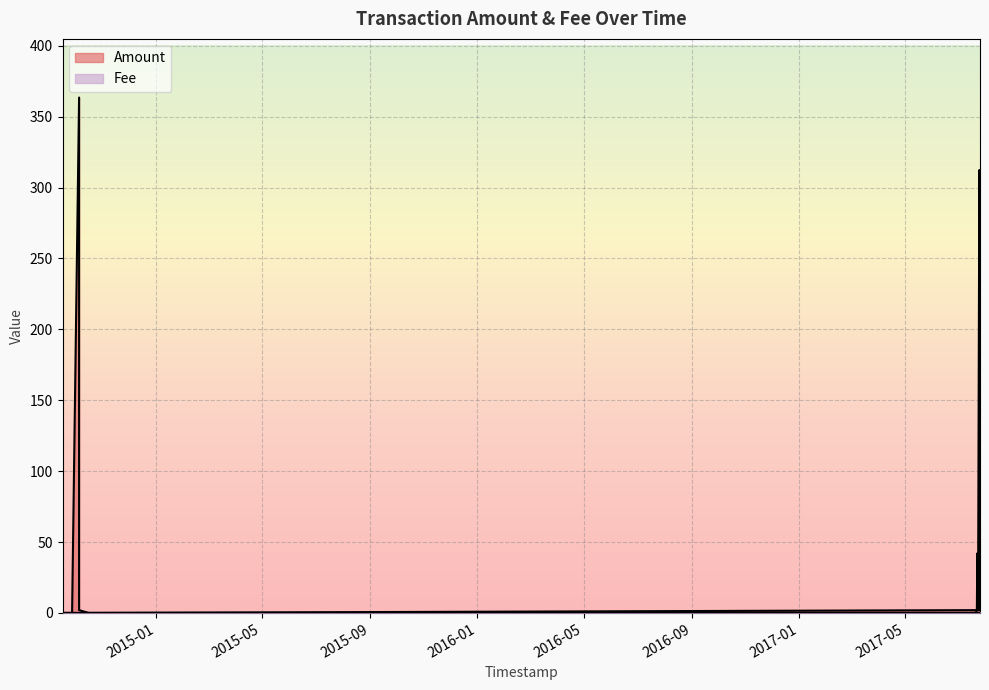

List the labels in order of value, smallest first.

2014-09-16 17:22:34, 2014-09-18 14:19:44, 2014-09-18 20:44:11, 2014-09-21 17:29:57, 2014-09-22 10:48:50, 2014-09-27 13:56:20, 2014-09-27 13:56:20, 2014-10-16 14:39:52, 2017-07-21 11:28:53, 2014-10-05 13:19:23, 2017-07-20 02:57:07, 2017-07-21 21:32:42, 2017-07-23 05:51:16, 2017-07-25 10:56:28, 2017-07-22 09:12:50, 2017-07-24 16:47:00, 2014-10-05 13:12:34